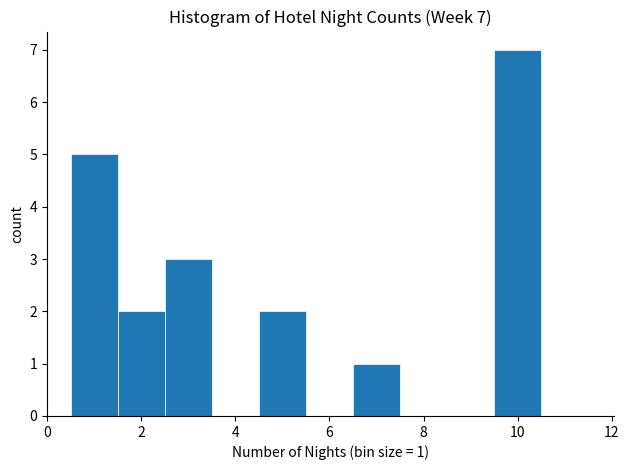

Over which range of the x-axis is the bar tallest?

9.5 to 10.5